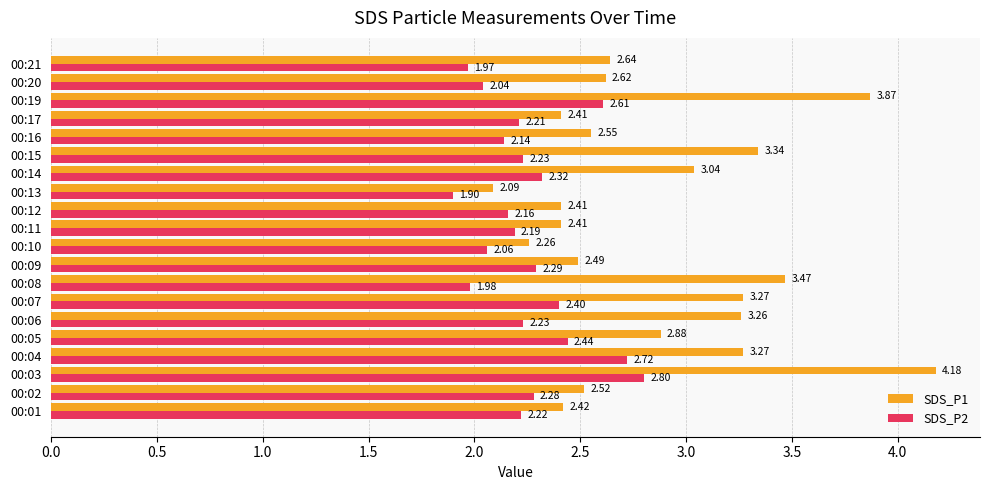

Rank the series by their maximum value, from highest to lowest.

SDS_P1, SDS_P2